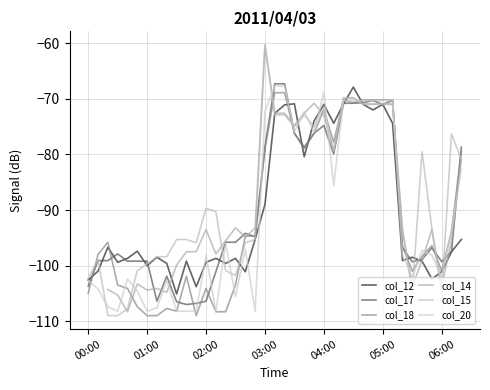

The col_14 series shows -131.2 at 11. True or false?

False